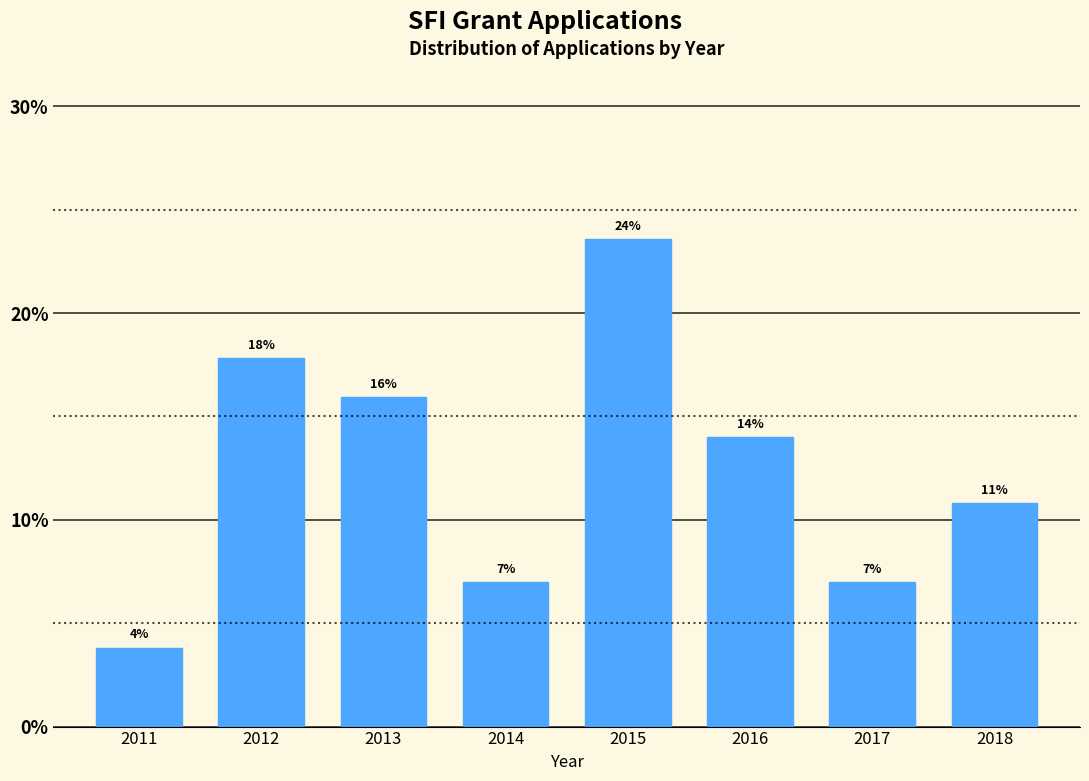

The chart shows a value of 12.4 at 2014. True or false?

False